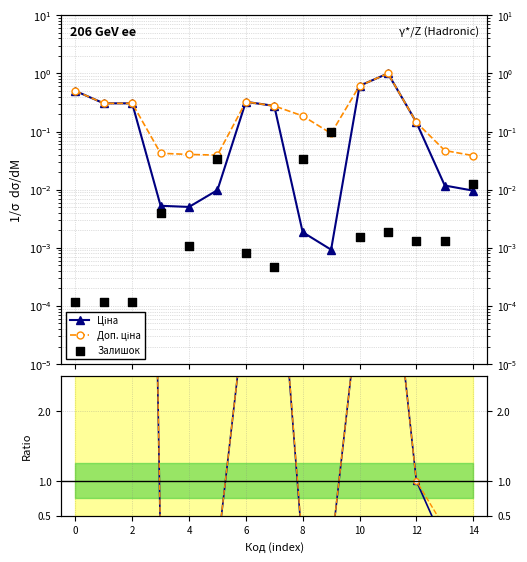

Which series reaches the maximum Y coordinate?

Ціна